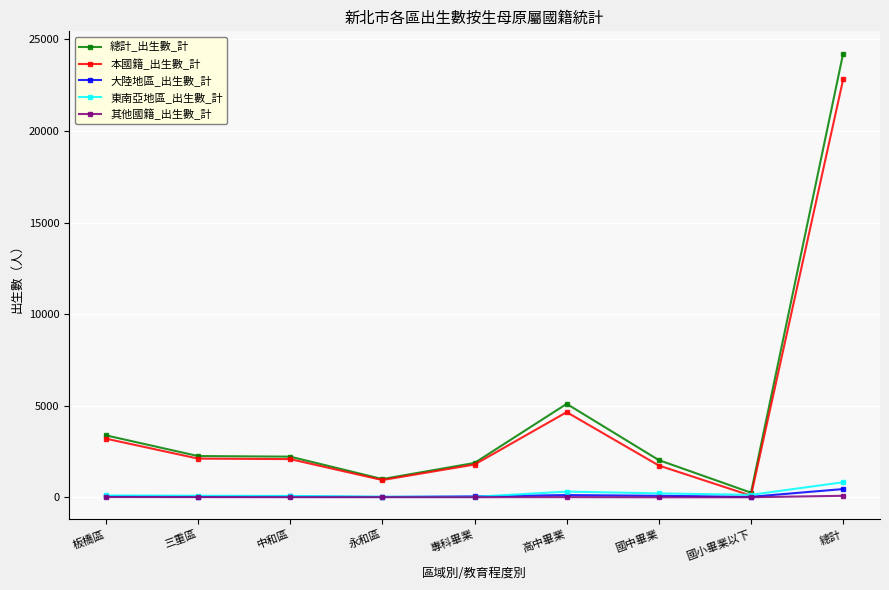

Which series changed the most between 板橋區 and 中和區?

總計_出生數_計